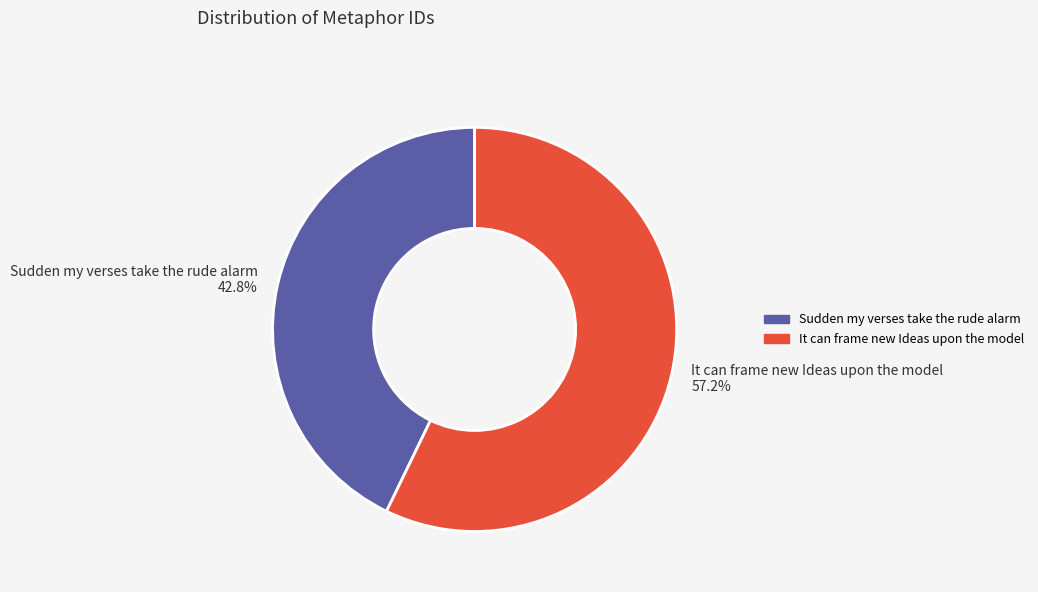

What is the ratio of the value at Sudden my verses take the rude alarm to the value at It can frame new Ideas upon the model?

0.7